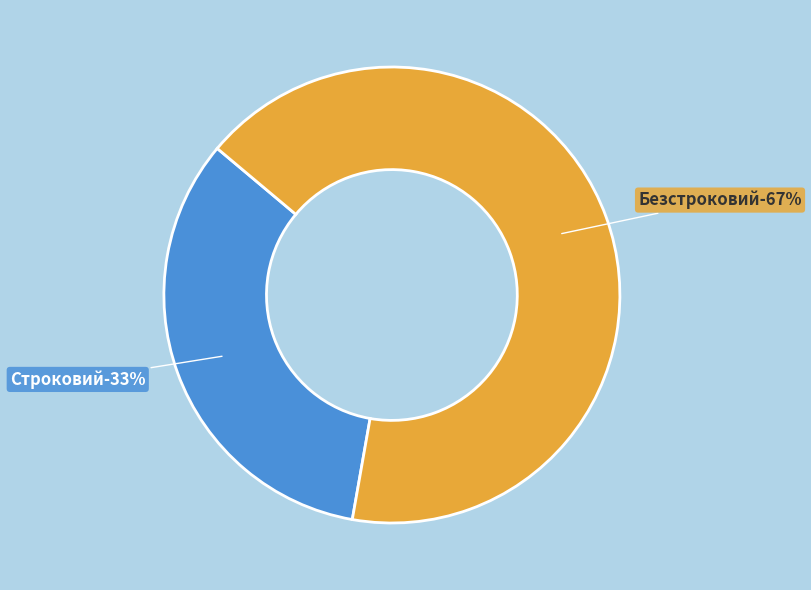

To the nearest percent, what percentage of the pie is Безстроковий?

67%